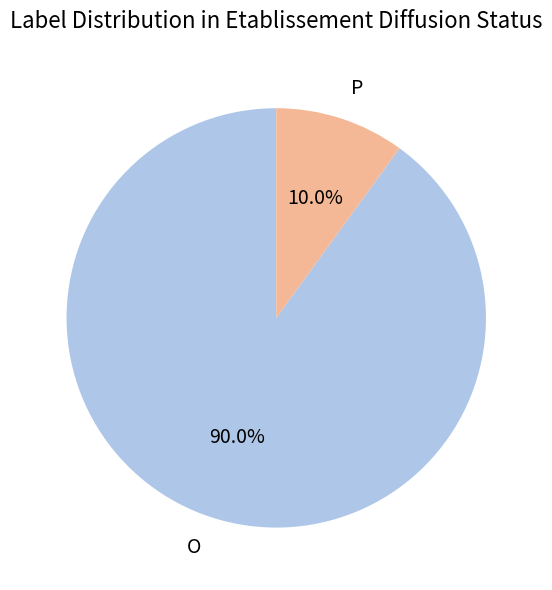

What percentage do P and O together represent?

100.0%